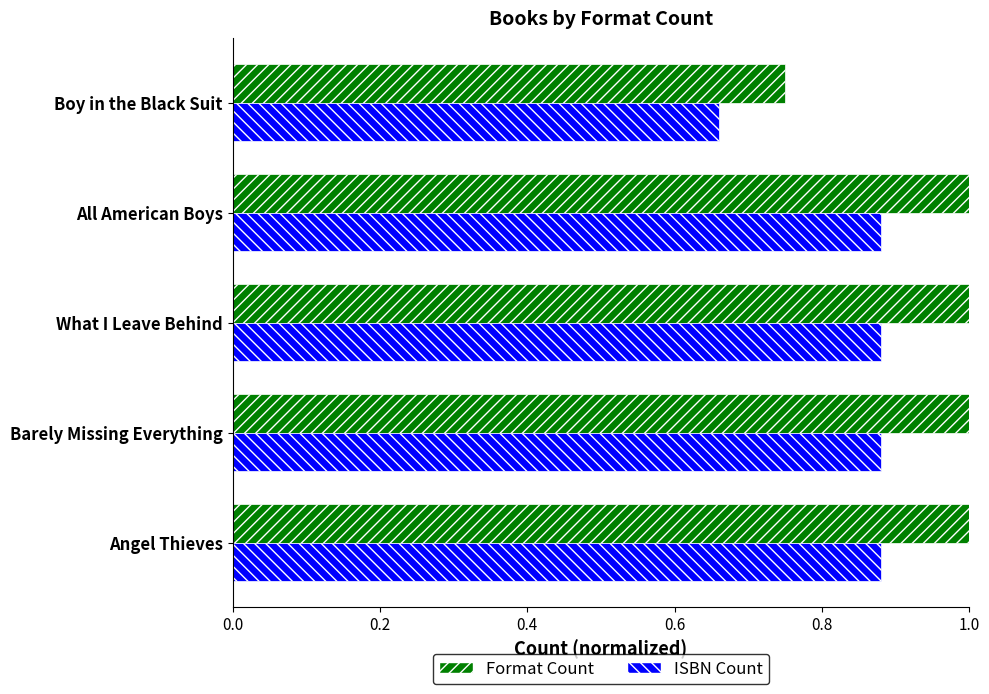

Which series has the largest range (max minus min)?

Format Count